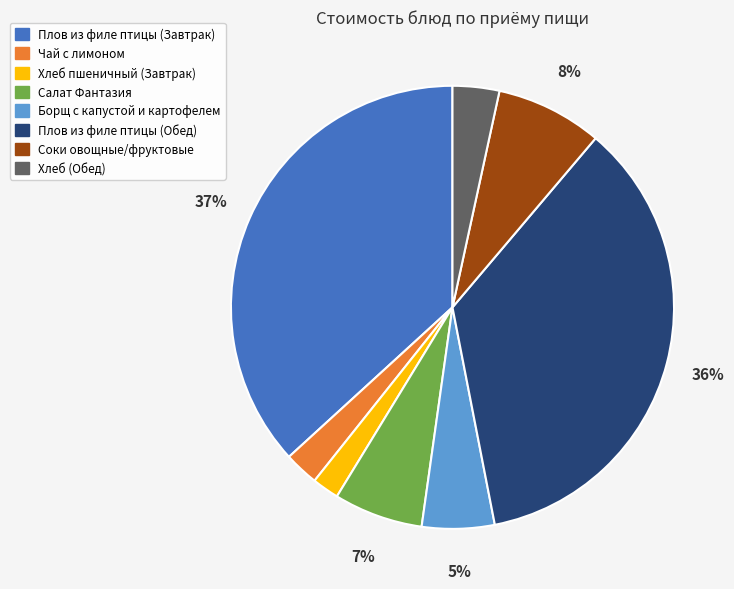

To the nearest percent, what is the average slice percentage?

12%